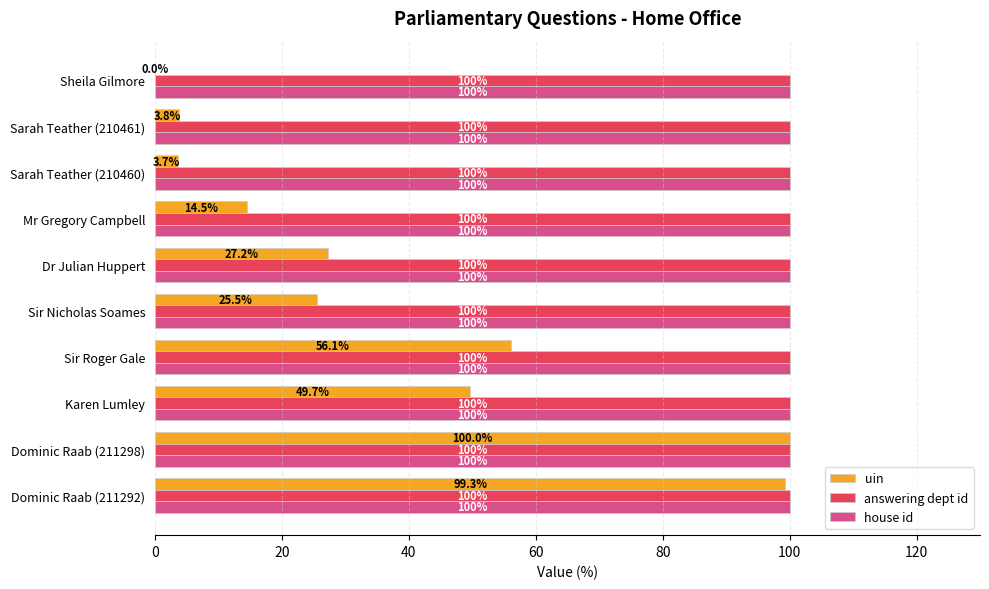

Between Sir Nicholas Soames and Dr Julian Huppert, which series saw the biggest shift?

uin